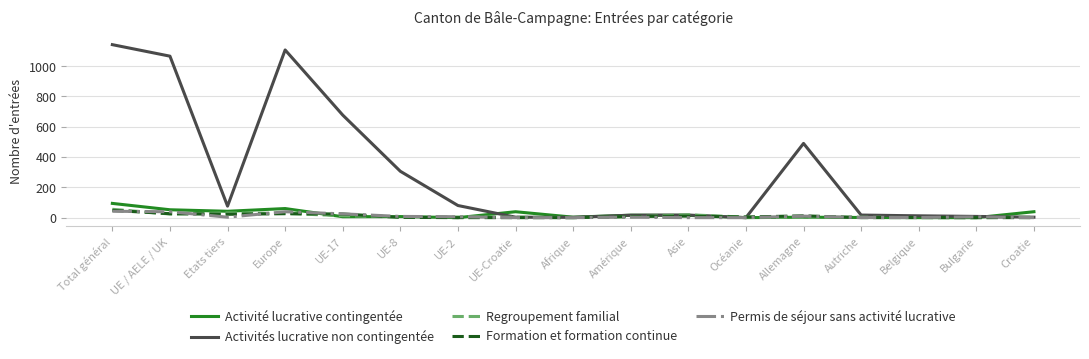

At which category does Activité lucrative contingentée reach its first local peak?

Europe